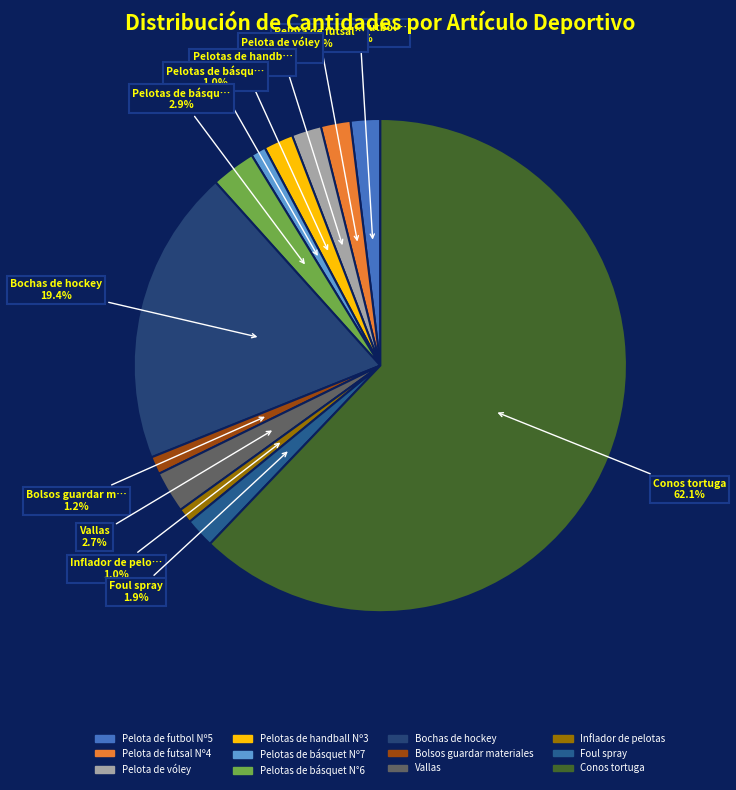

What is the largest slice in the pie chart?

Conos tortuga